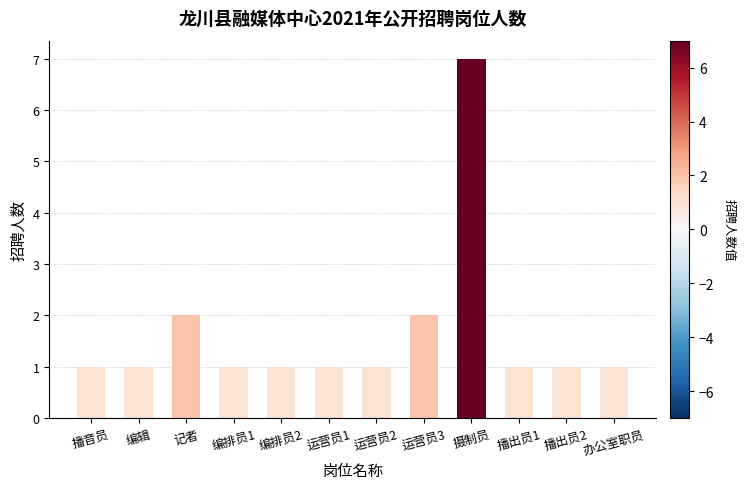

The chart shows a value of 1 at 记者. True or false?

False